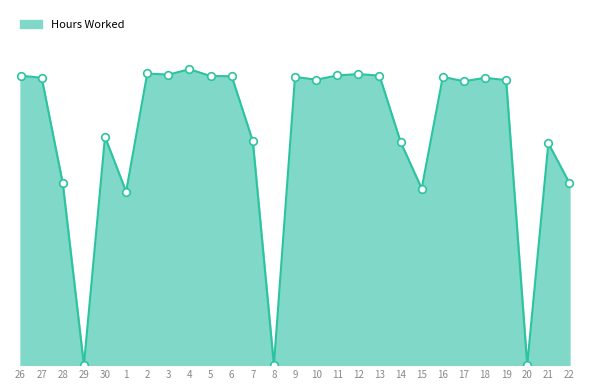

Is this an area chart (filled region under the line)?

Yes